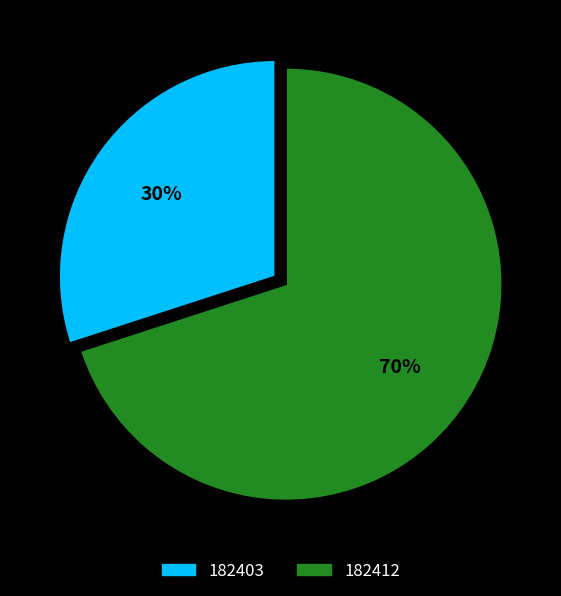

True or false: 182403 accounts for 45% of the total.

False